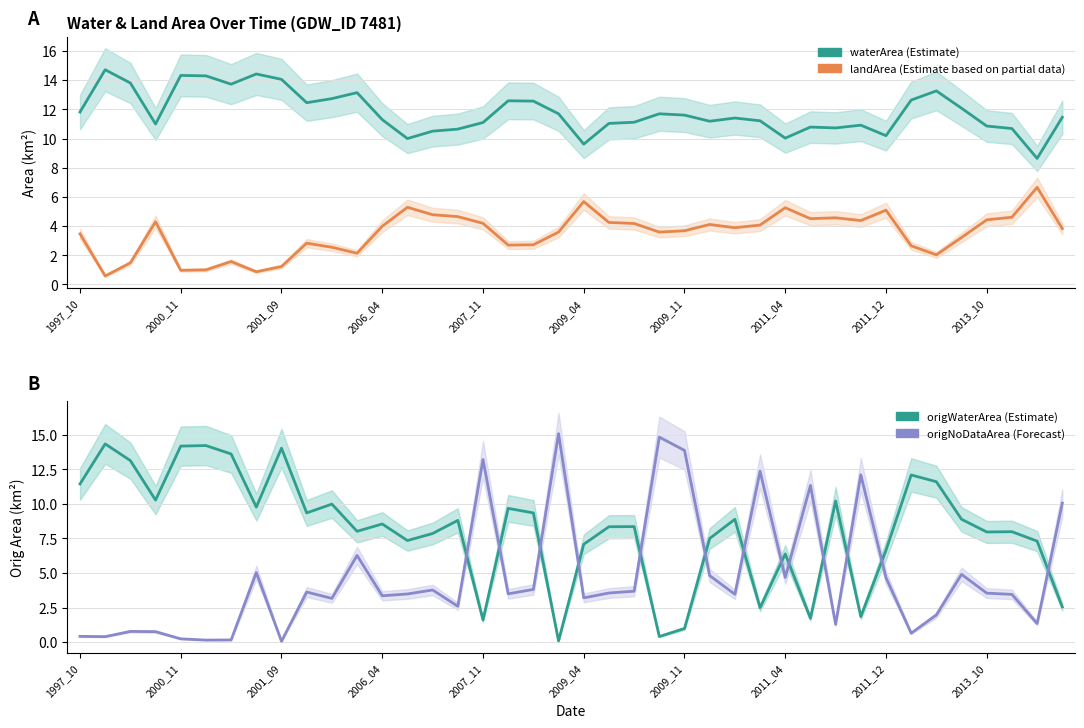

Is this an area chart (filled region under the line)?

No